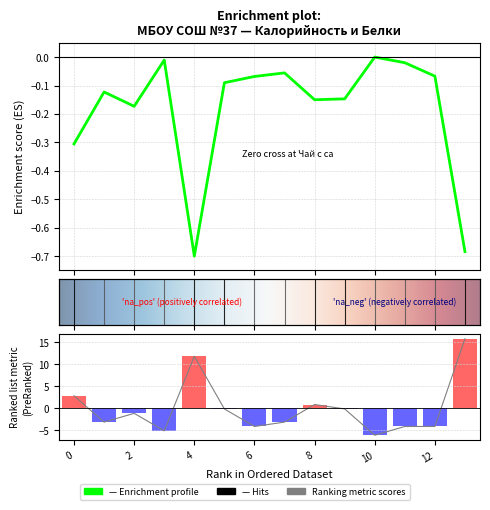

Are the bars grouped side by side (vs. stacked)?

Yes